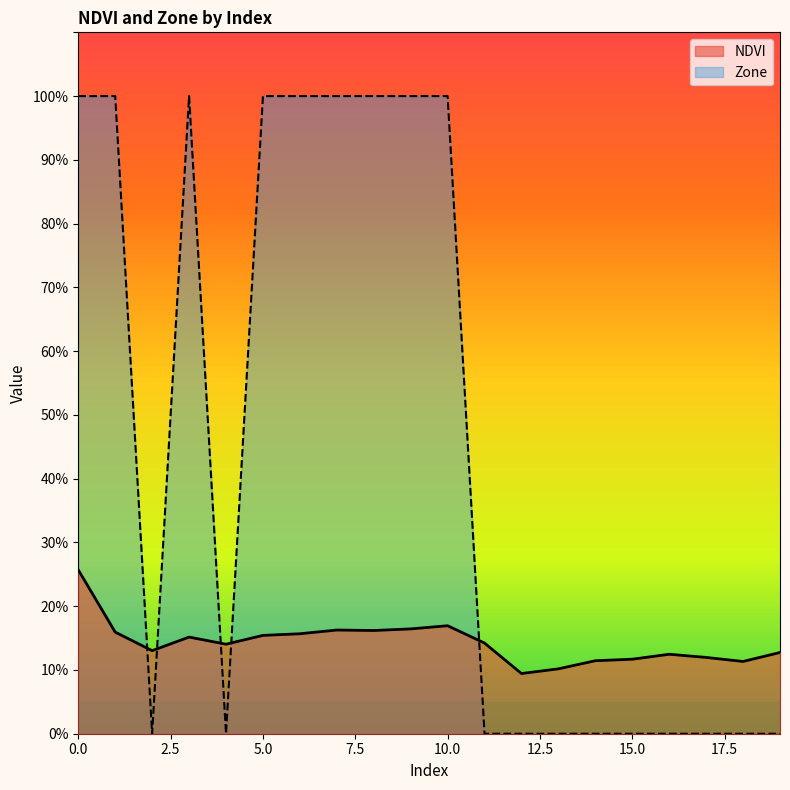

The value of NDVI at 8 is 0.2. True or false?

True